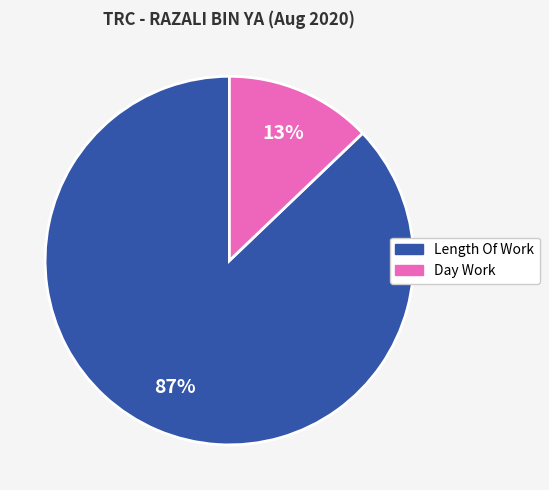

To the nearest percent, what is the average slice percentage?

50%